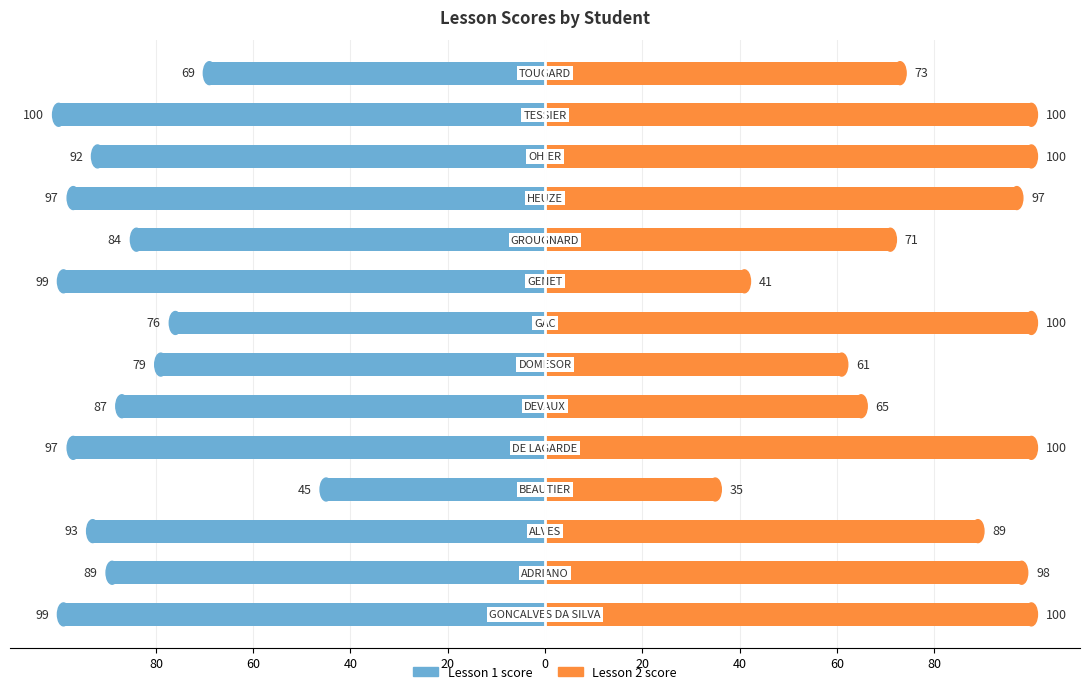

Count the number of data series in this chart.

2